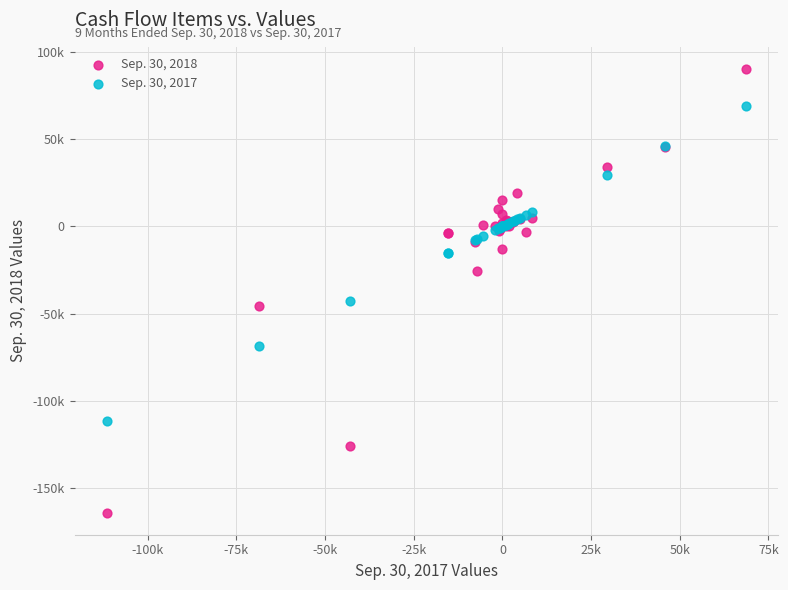

What are all the series names shown in the legend?

Sep. 30, 2018, Sep. 30, 2017